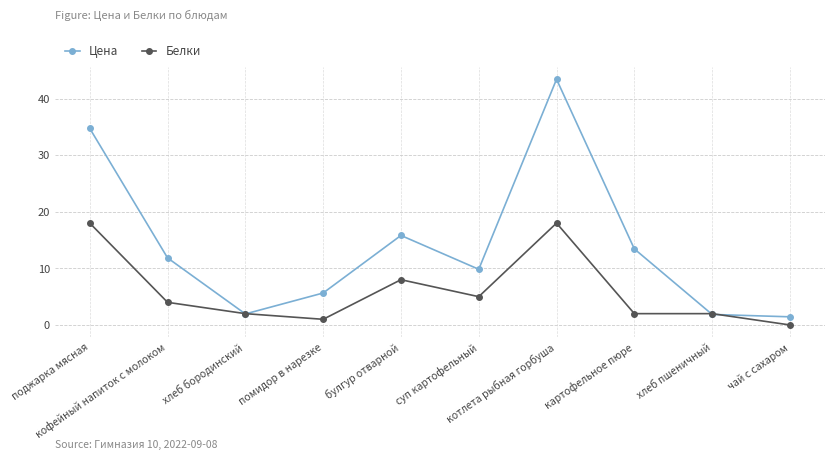

What is the sum of the Белки values at котлета рыбная горбуша and поджарка мясная?

36.0